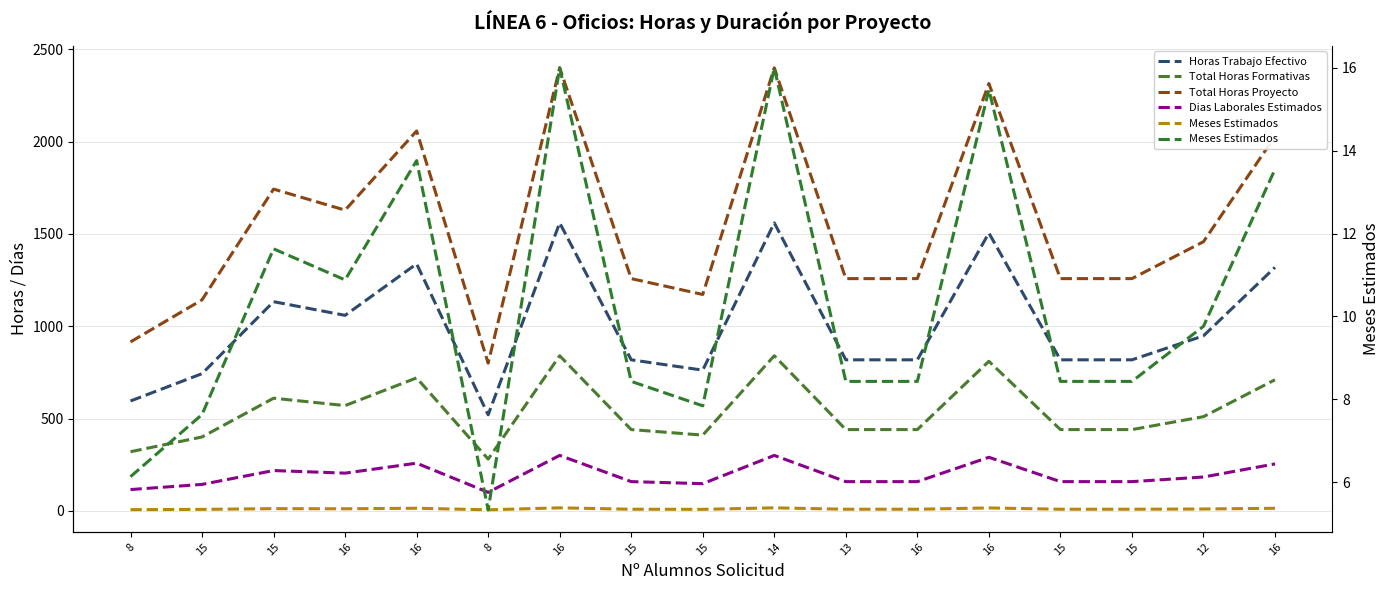

What are all the series names shown in the legend?

Horas Trabajo Efectivo, Total Horas Formativas, Total Horas Proyecto, Dias Laborales Estimados, Meses Estimados